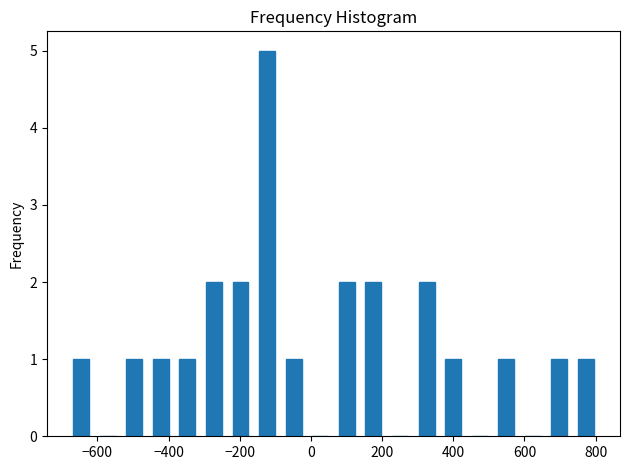

Around what value on the x-axis is the tallest bar? Give the approximate position of its centre, as read against the axis.

-120